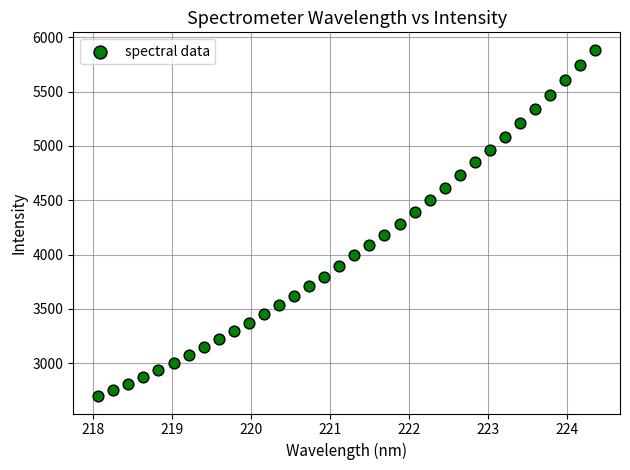

What is the range of X values (max minus min)?

6.3